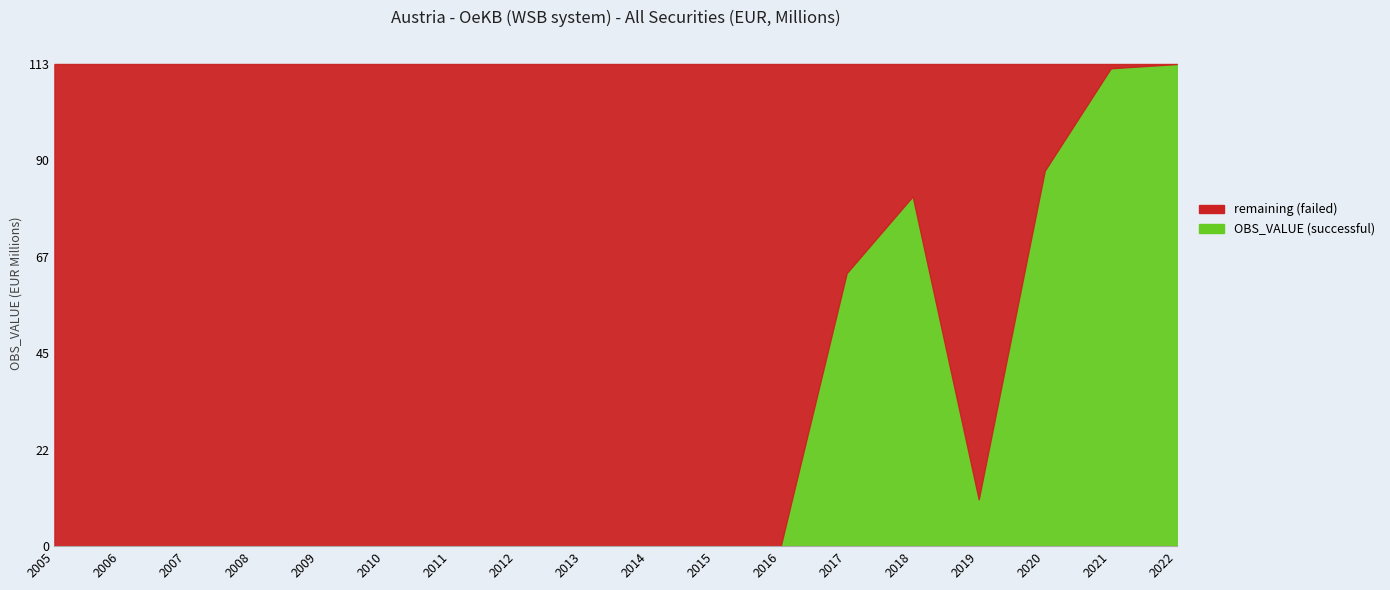

The chart shows a value of 161 at 2022. True or false?

False